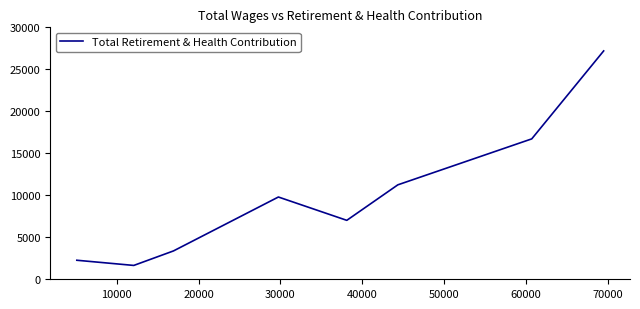

What is the difference between the maximum and minimum values?

25543